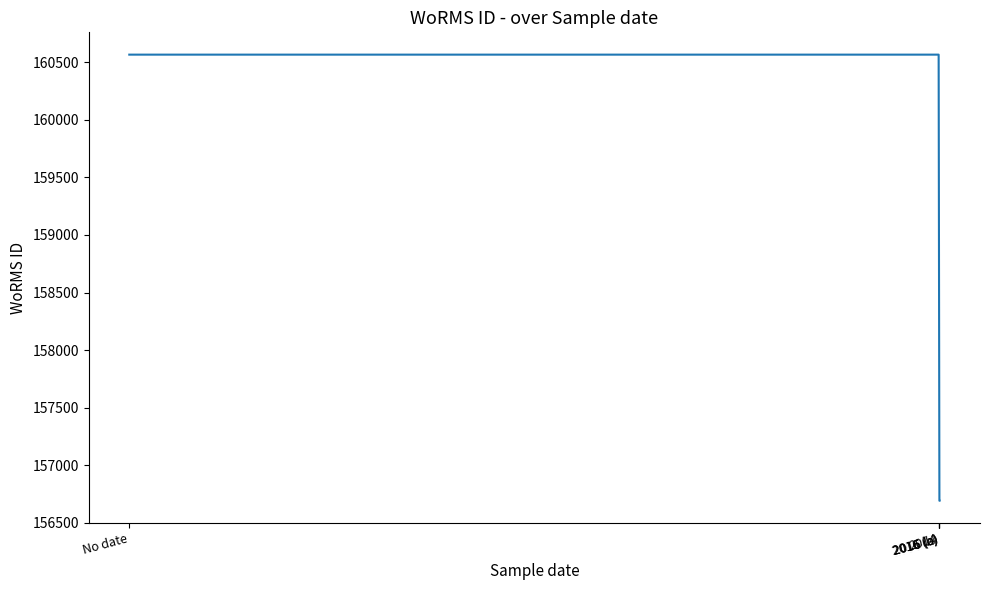

What is the minimum value shown in the chart?

156692